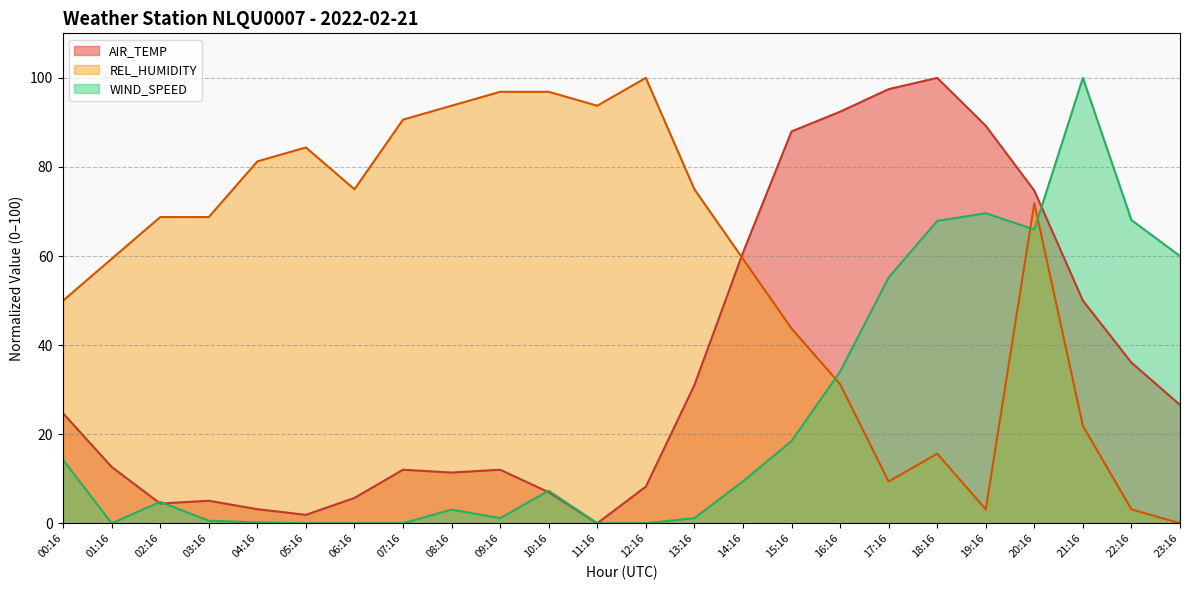

In REL_HUMIDITY, how many points are lower than both neighbors (excluding endpoints)?

4